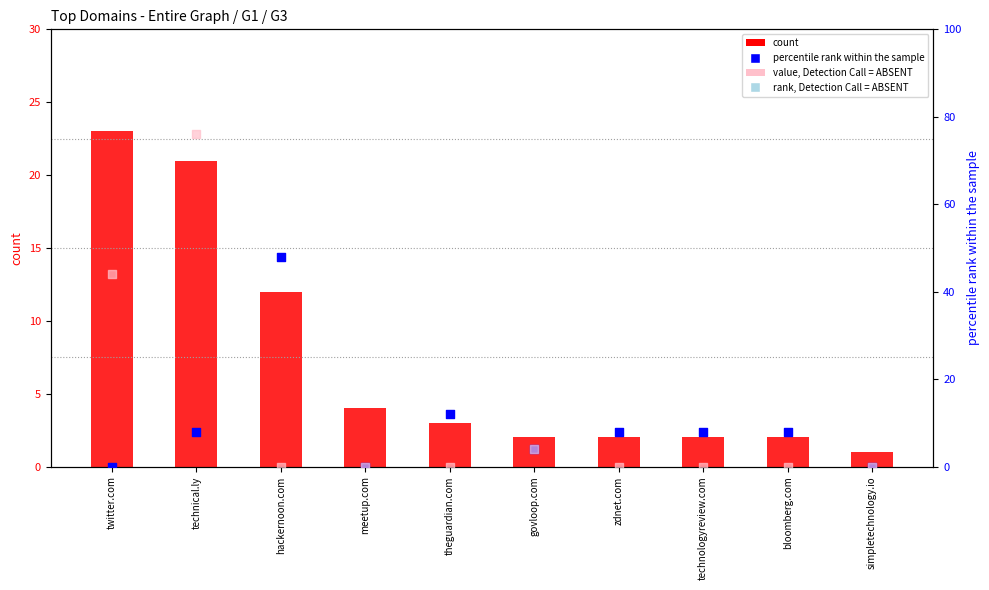

Which series reaches the maximum Y coordinate?

rank, Detection Call = ABSENT